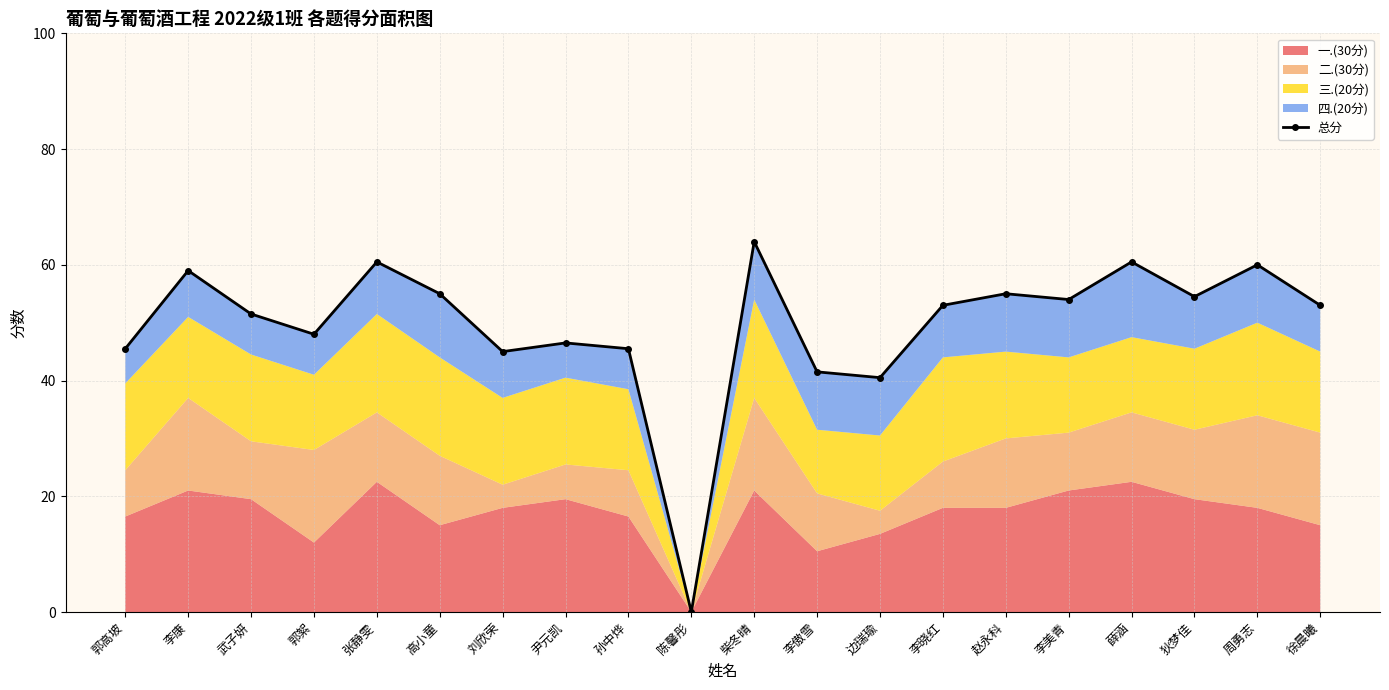

True or false: the data shows 60.0 at 周勇志.

True